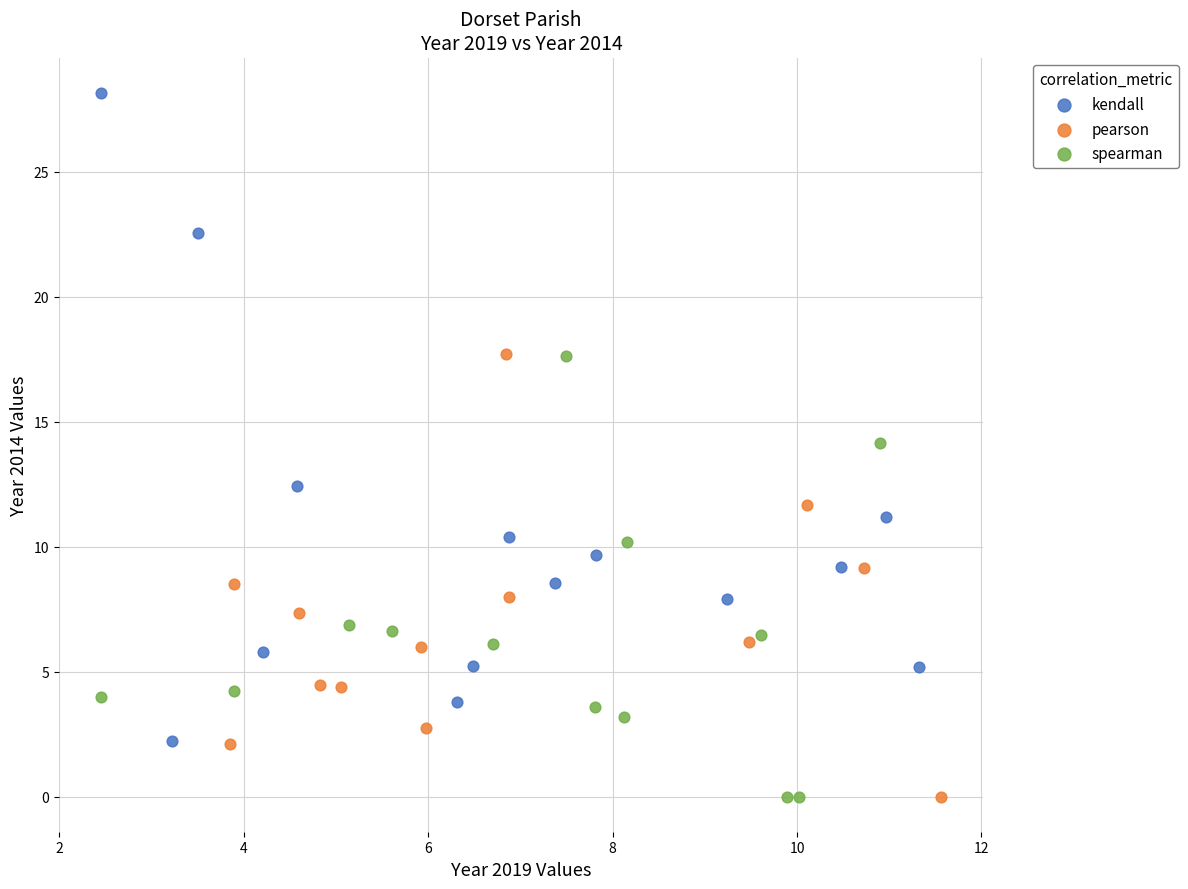

Which series contains the highest Y value?

kendall